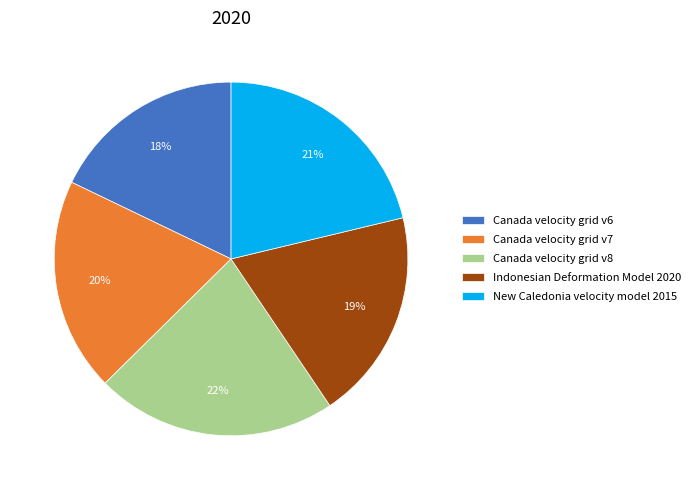

To the nearest percent, what is the difference between the largest and smallest slice percentages?

4%